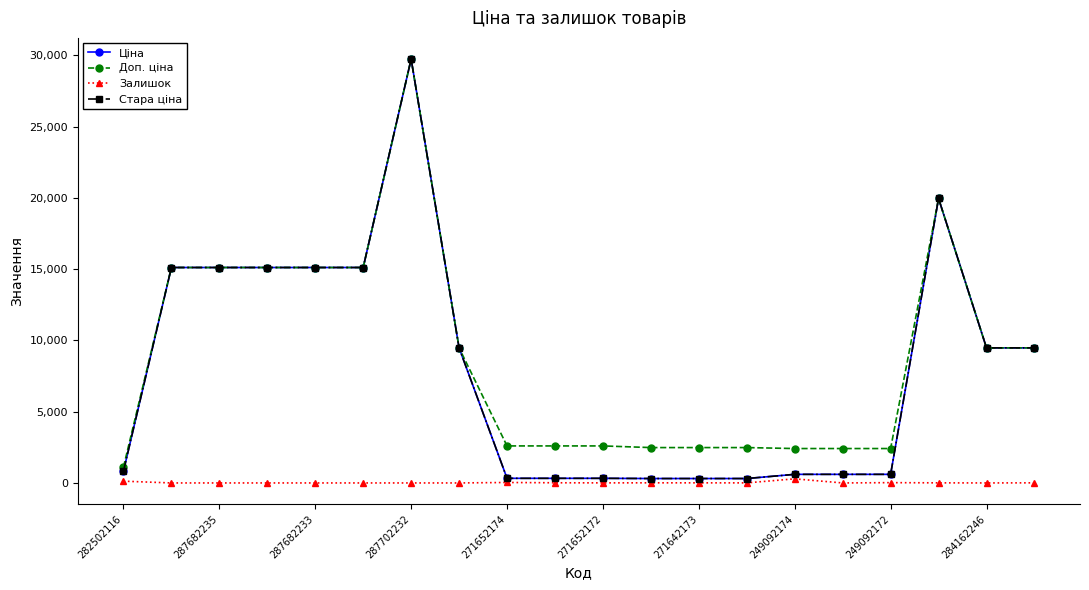

Does the chart have visible grid lines?

No